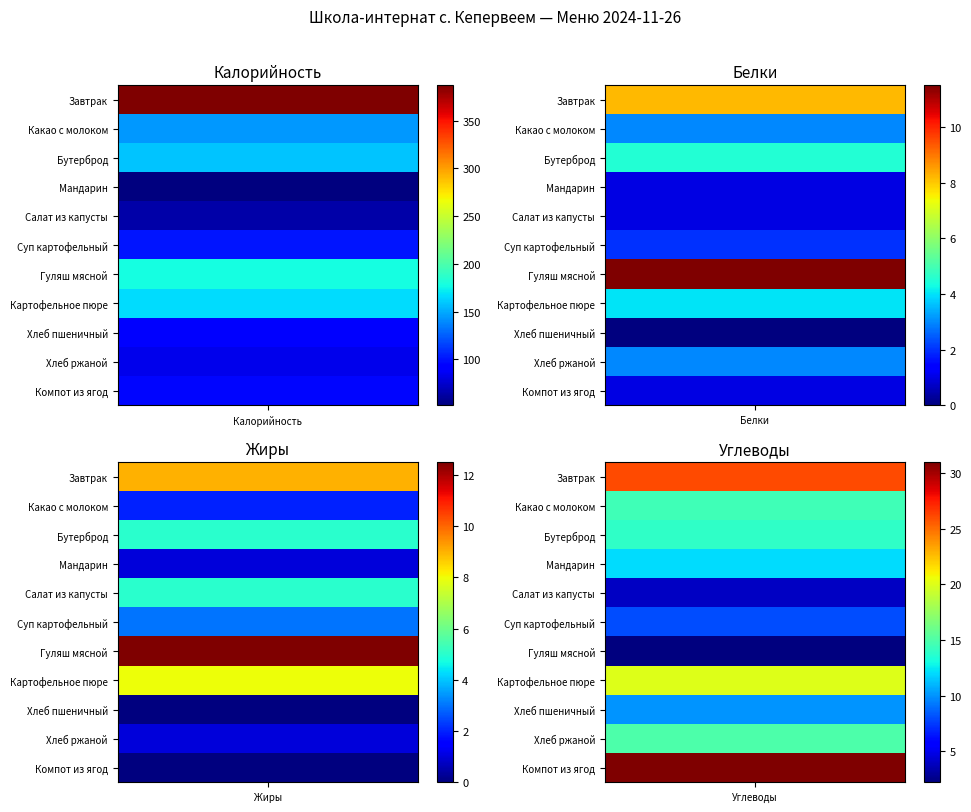

Which series has the largest total across all categories?

Завтрак